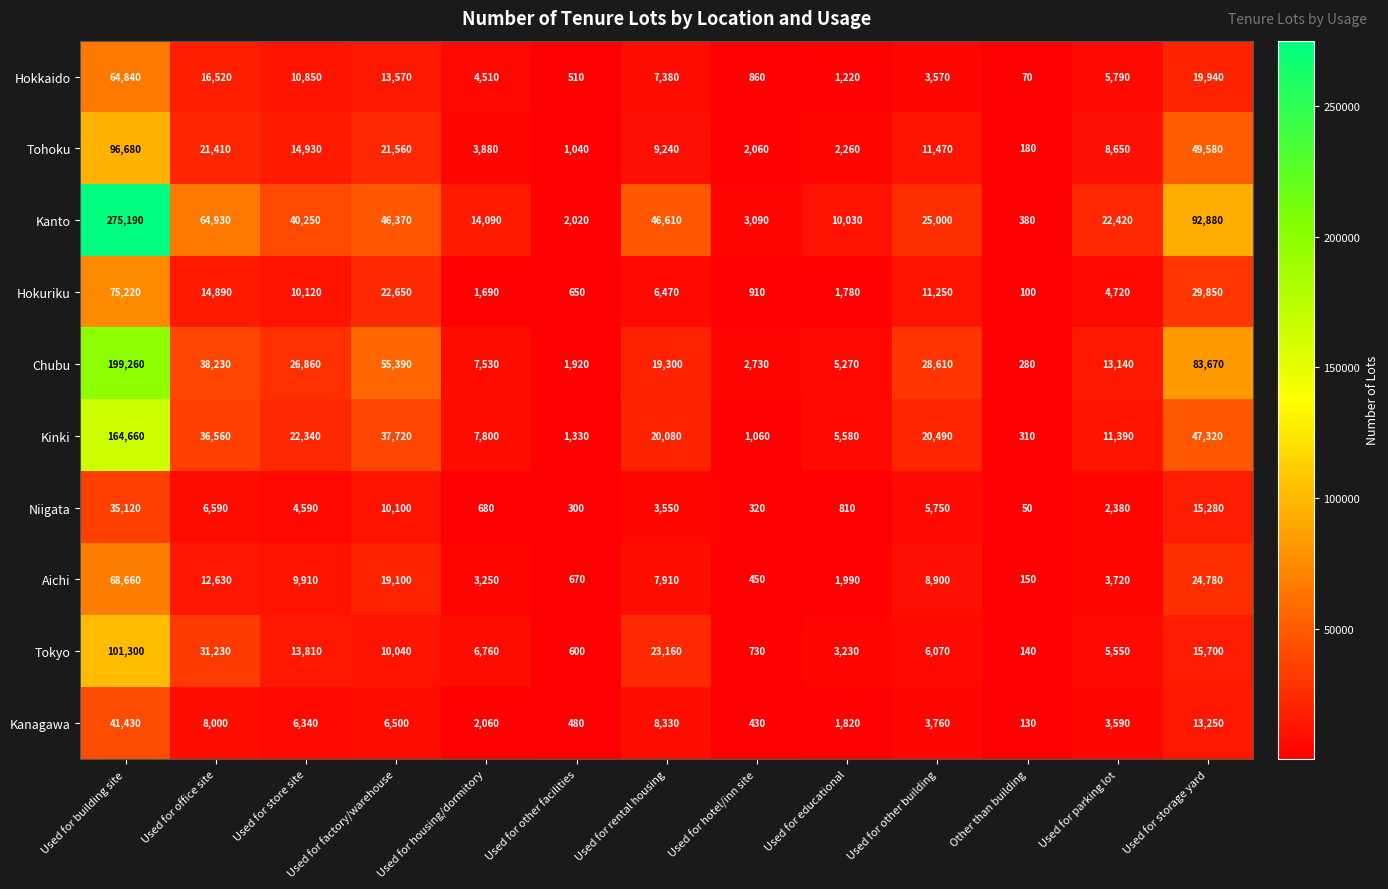

How many values in the Hokuriku series are below 6470?

6